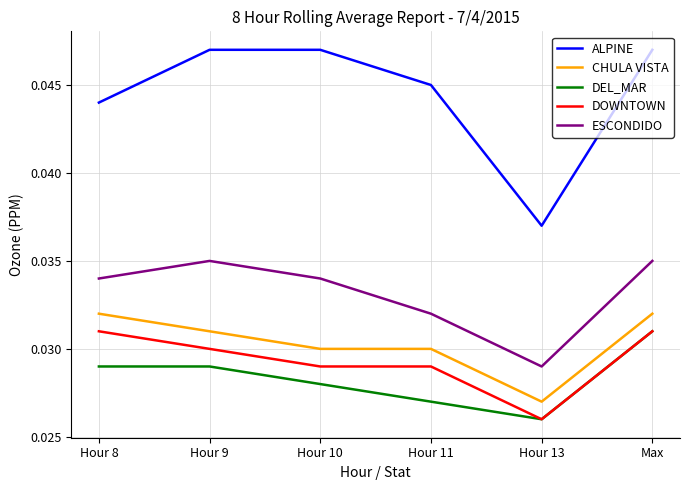

Where is the first local minimum for ALPINE?

Hour 13